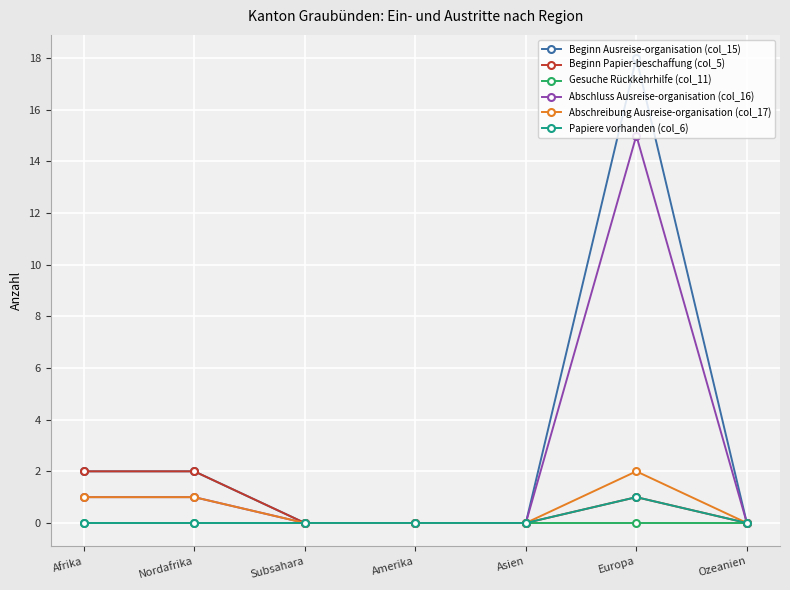

Is it true that Abschreibung Ausreise-organisation (col_17) equals 0 at Asien?

True